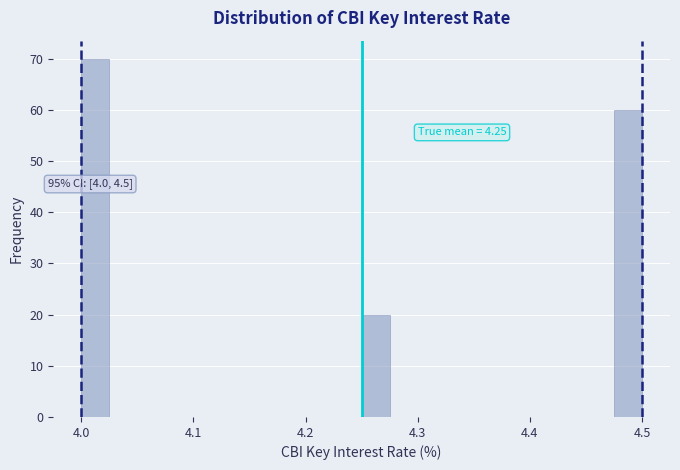

Read against the x-axis, roughly where is the centre of the tallest bar?

4.01